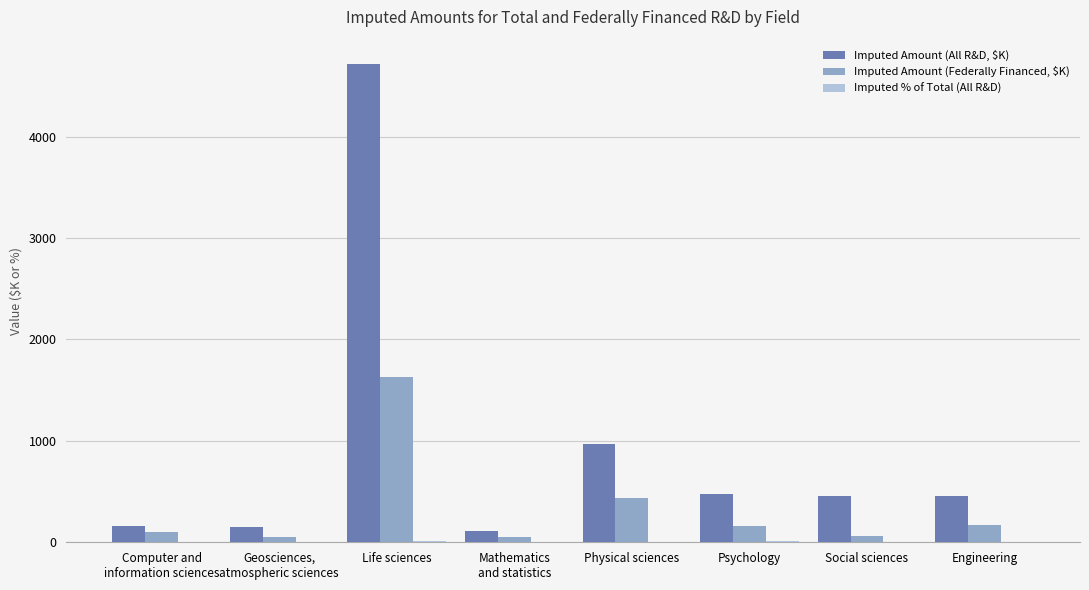

At which category is the sum across all series the highest?

Life sciences